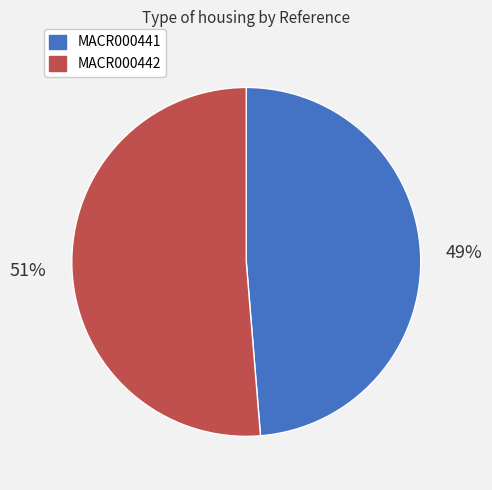

Which slice is the largest?

MACR000442